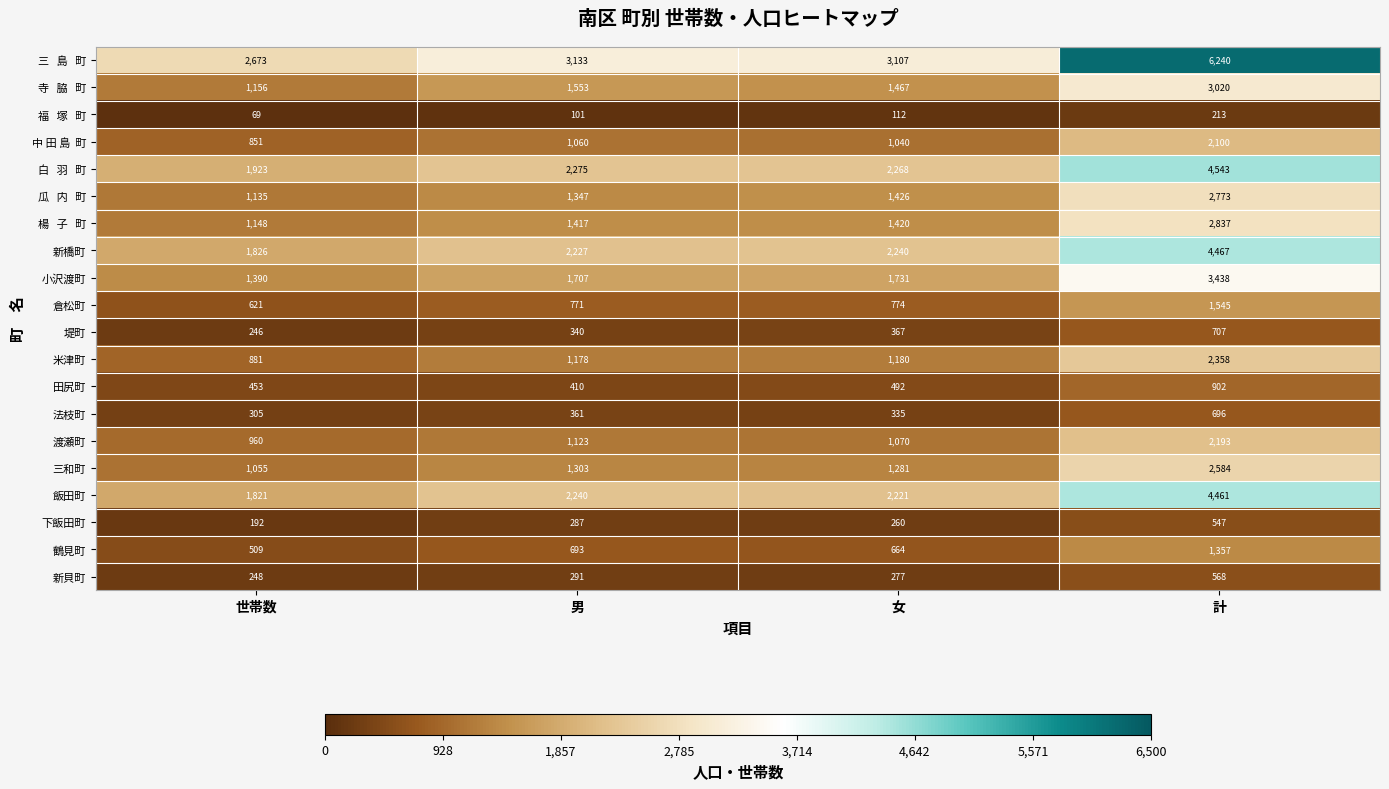

What is the difference between the 小沢渡町 values at 女 and 世帯数?

341